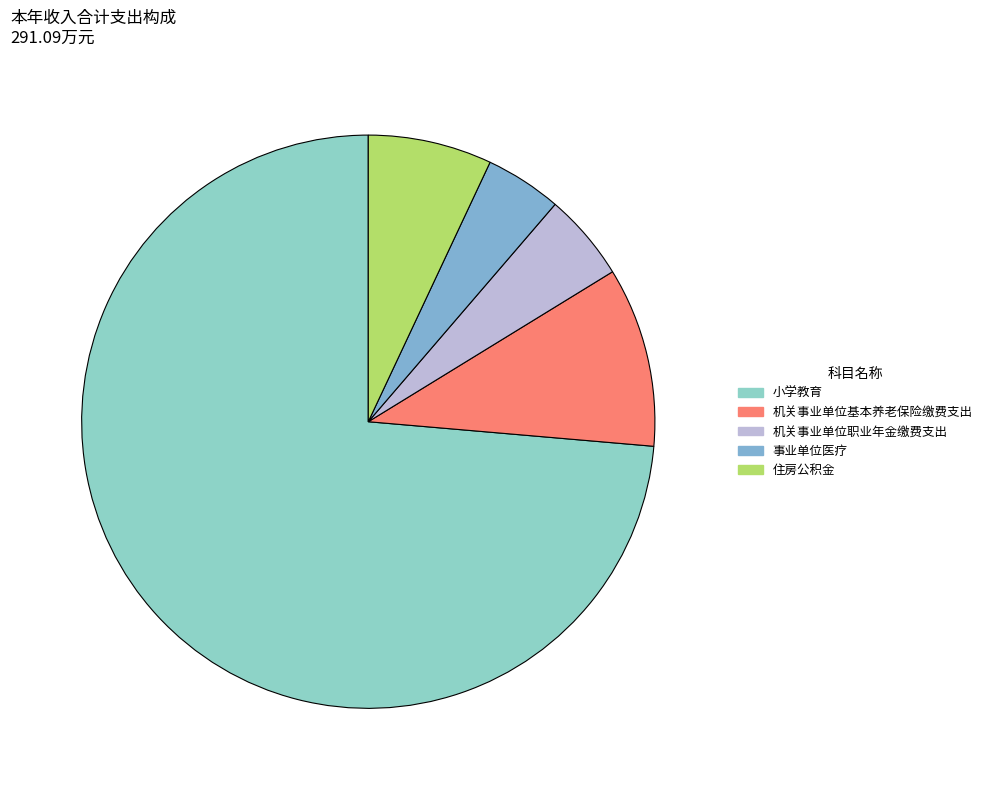

Is 机关事业单位基本养老保险缴费支出 the majority of the pie?

No